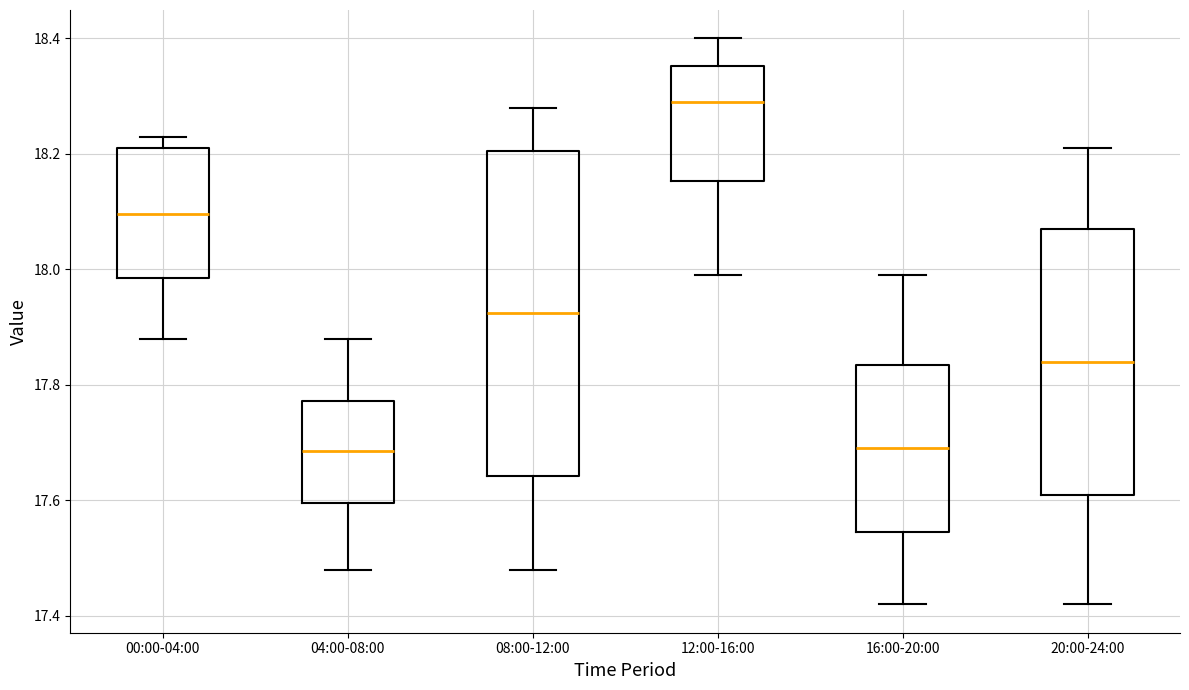

Where is the upper edge of the box for 08:00-12:00 on the y-axis? The values are not printed on the chart, so give them approximately, as read against the axis.

18.20